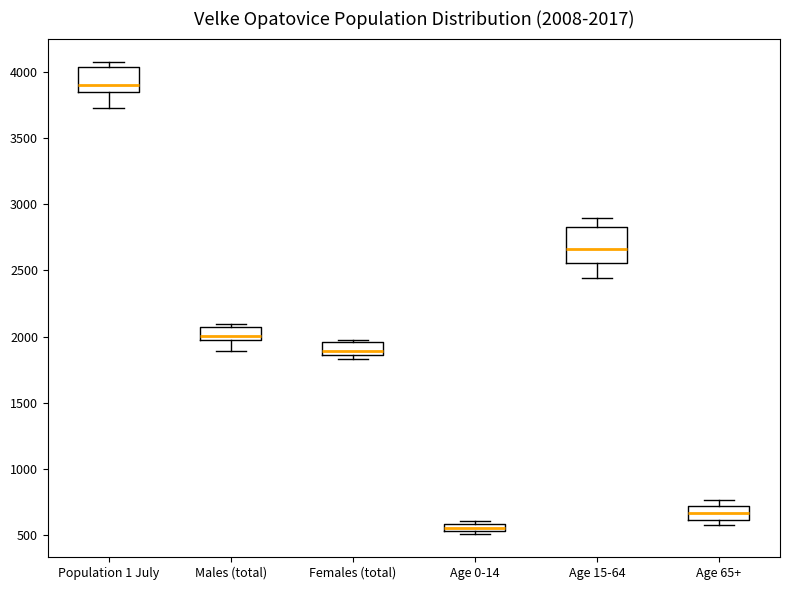

Comparing the boxes themselves (not the whiskers), which one is the tallest?

Age 15-64